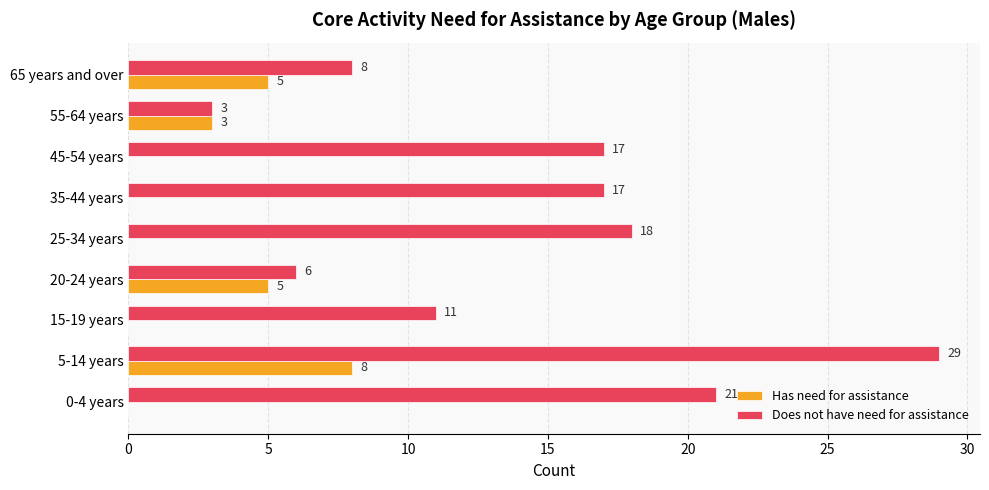

Count the Has need for assistance values in the range 0 to 5.

8